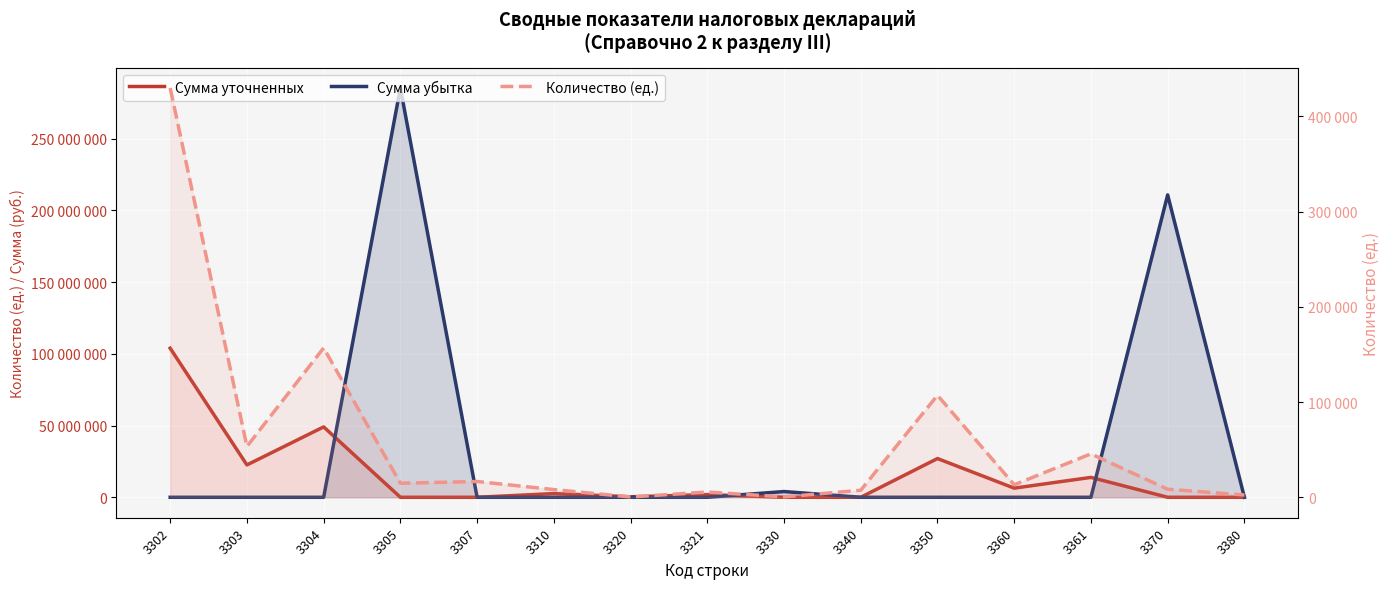

What is the spread (max minus min) of values at 3307?

16572